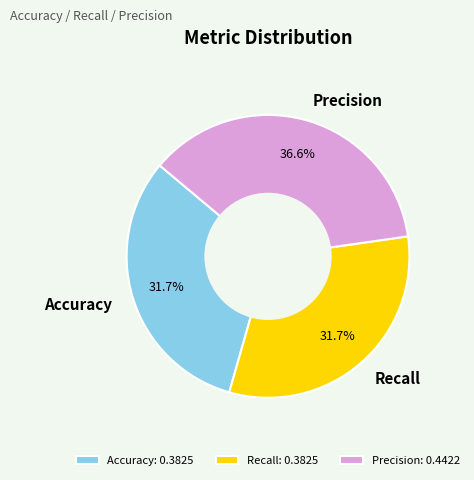

To the nearest percent, what portion does Precision represent?

37%